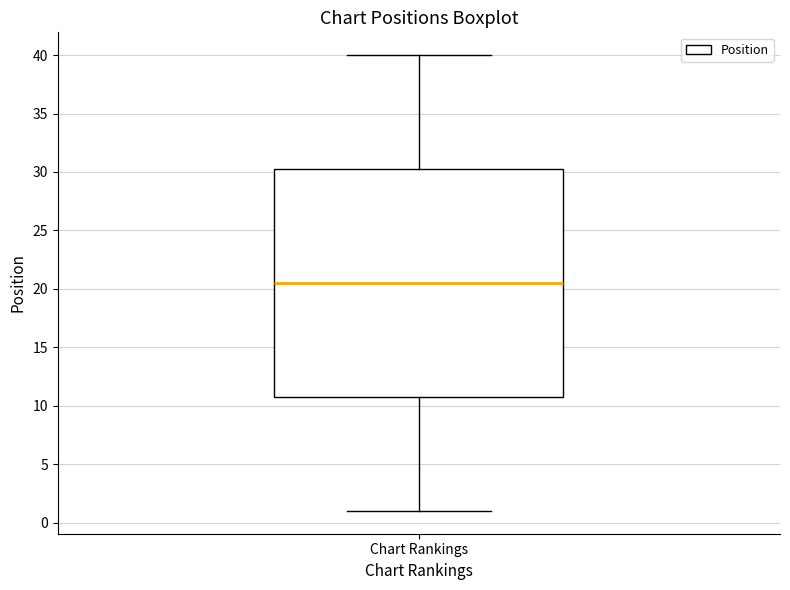

Where is the upper edge of the box for Chart Rankings on the y-axis? The values are not printed on the chart, so give them approximately, as read against the axis.

30.5